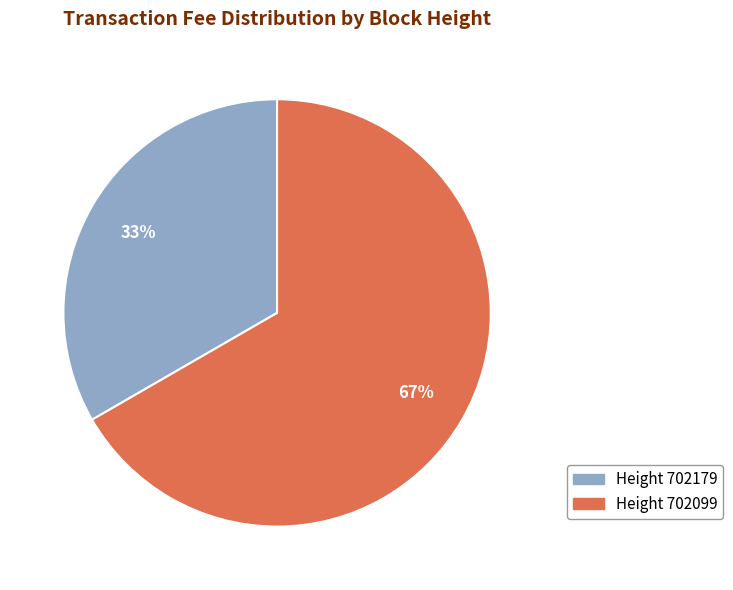

To the nearest percent, what is the average slice percentage?

50%